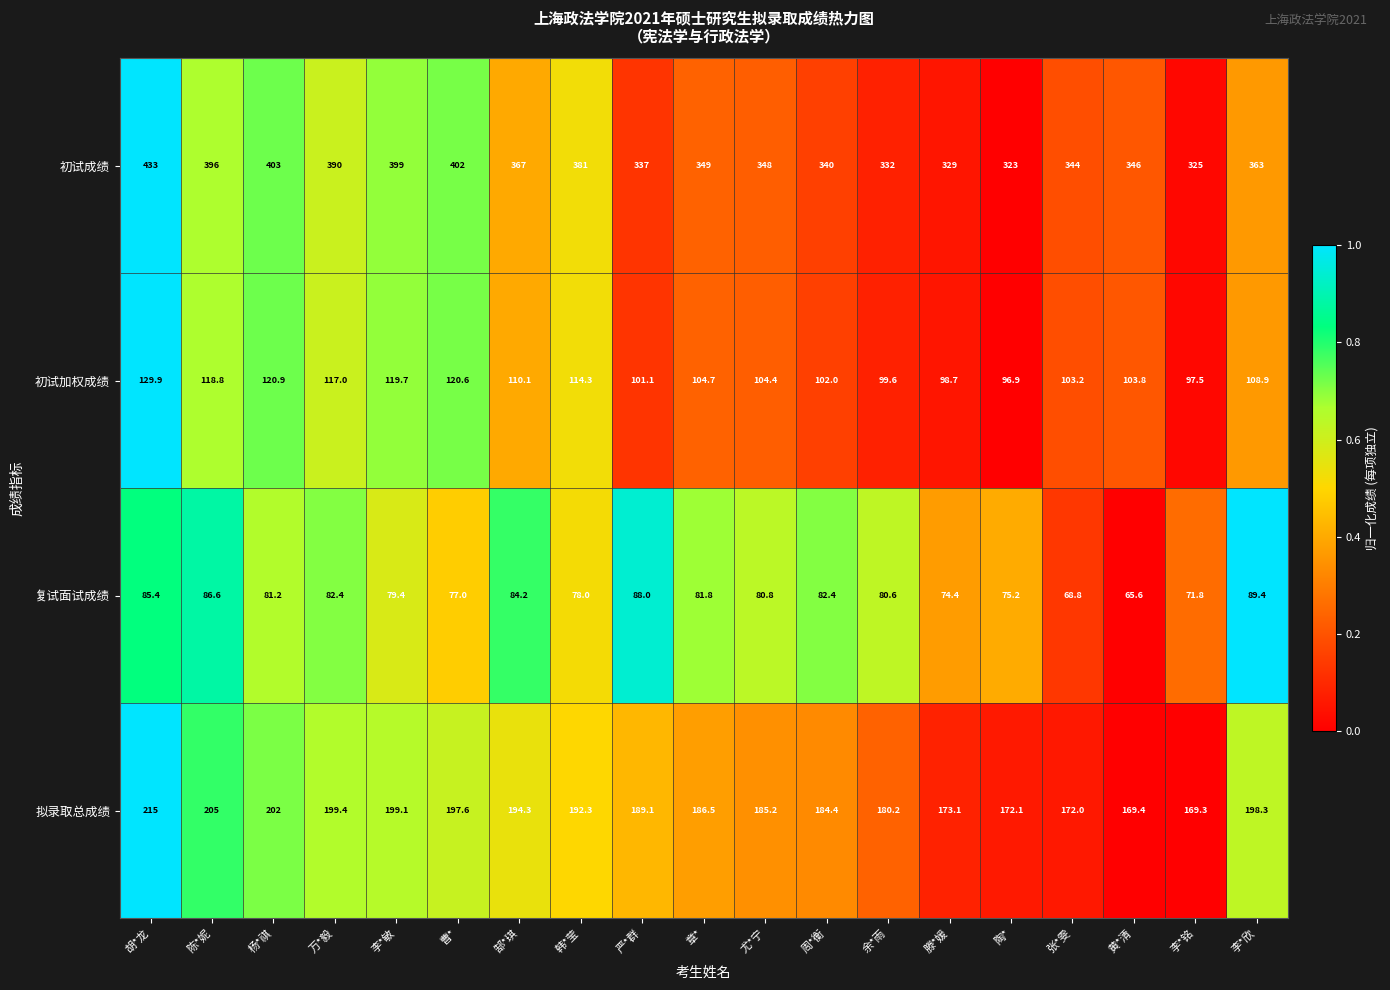

How many data points in 初试加权成绩 are less than 104?

8